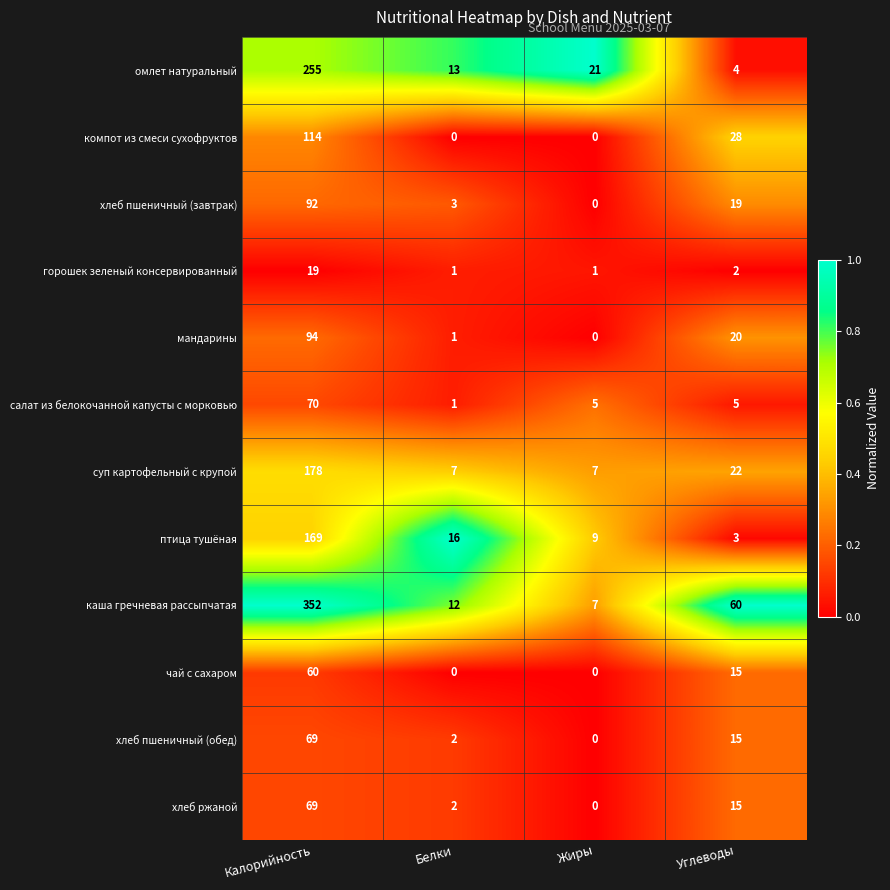

Which series has the largest total across all categories?

каша гречневая рассыпчатая